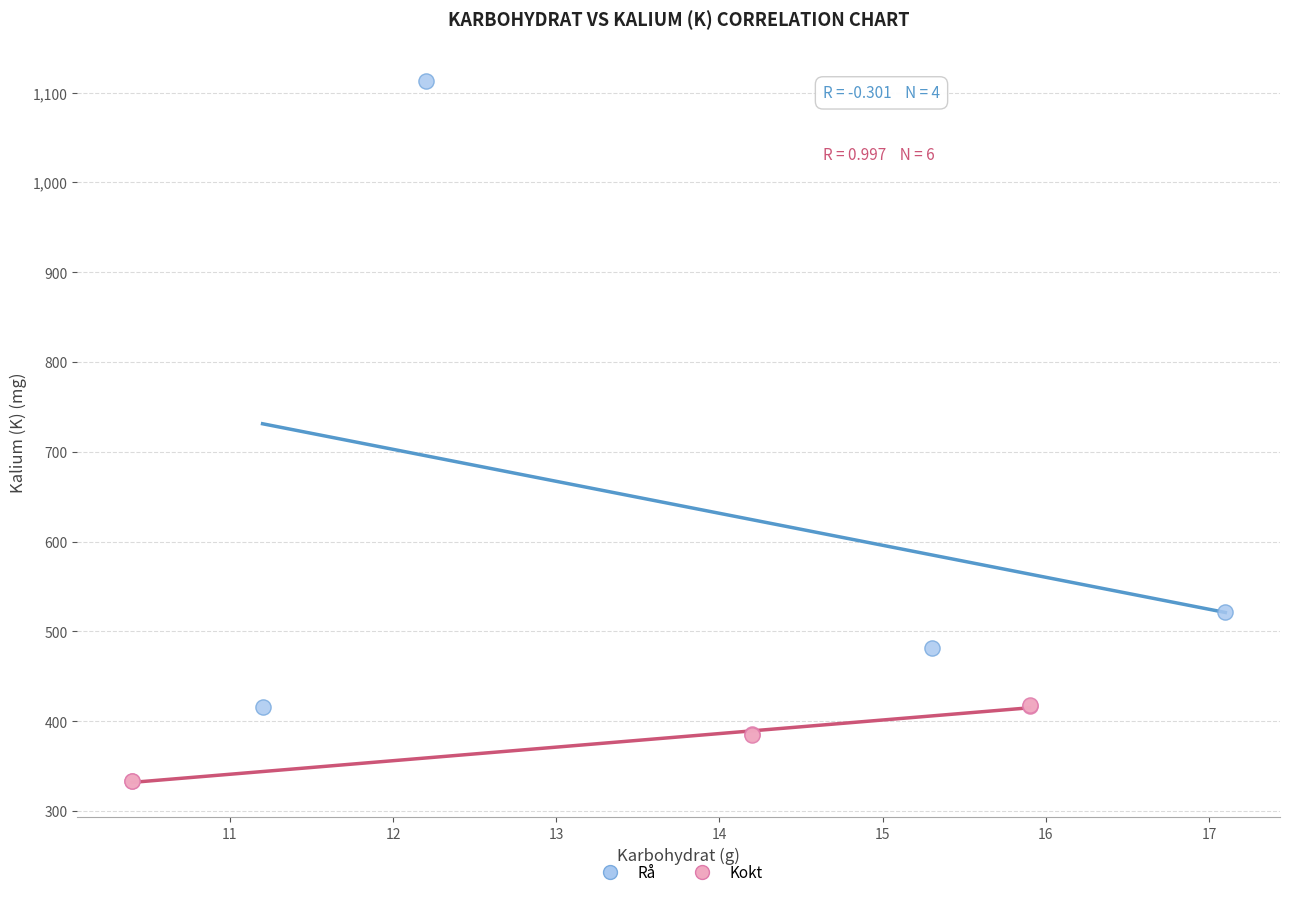

What are all the series names shown in the legend?

Rå, Kokt